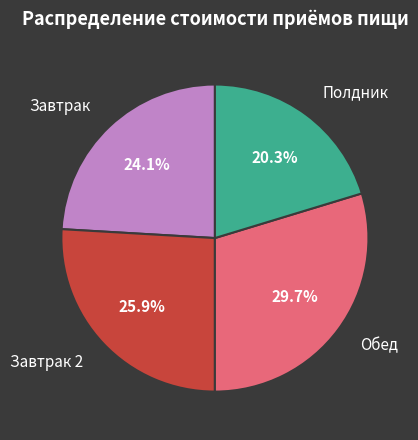

Does any single category account for the majority?

No